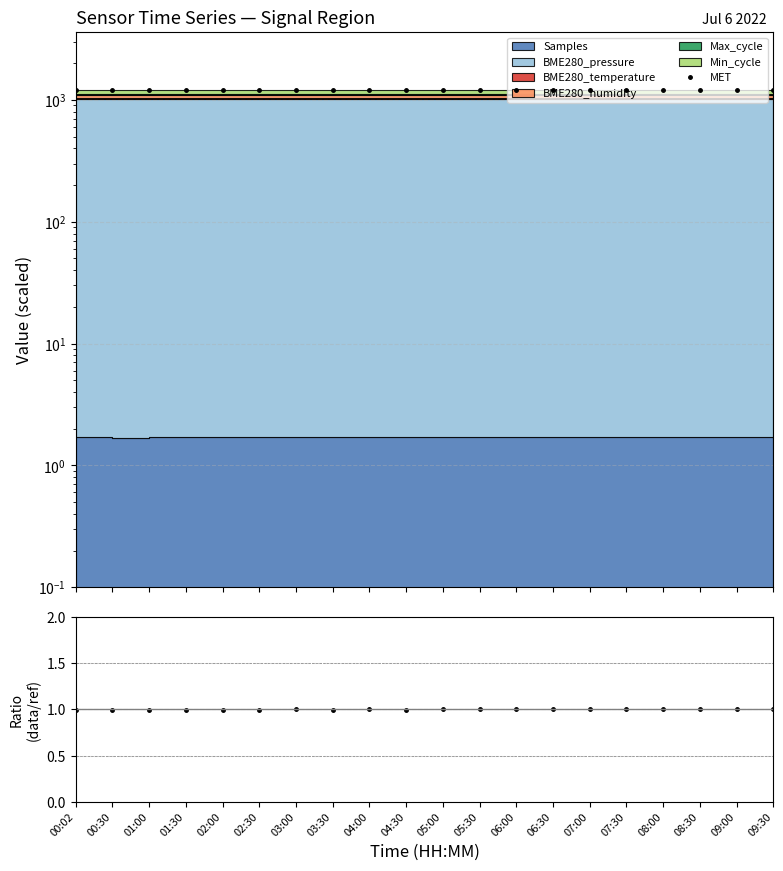

At which label is MET closest to 1197?

01:00